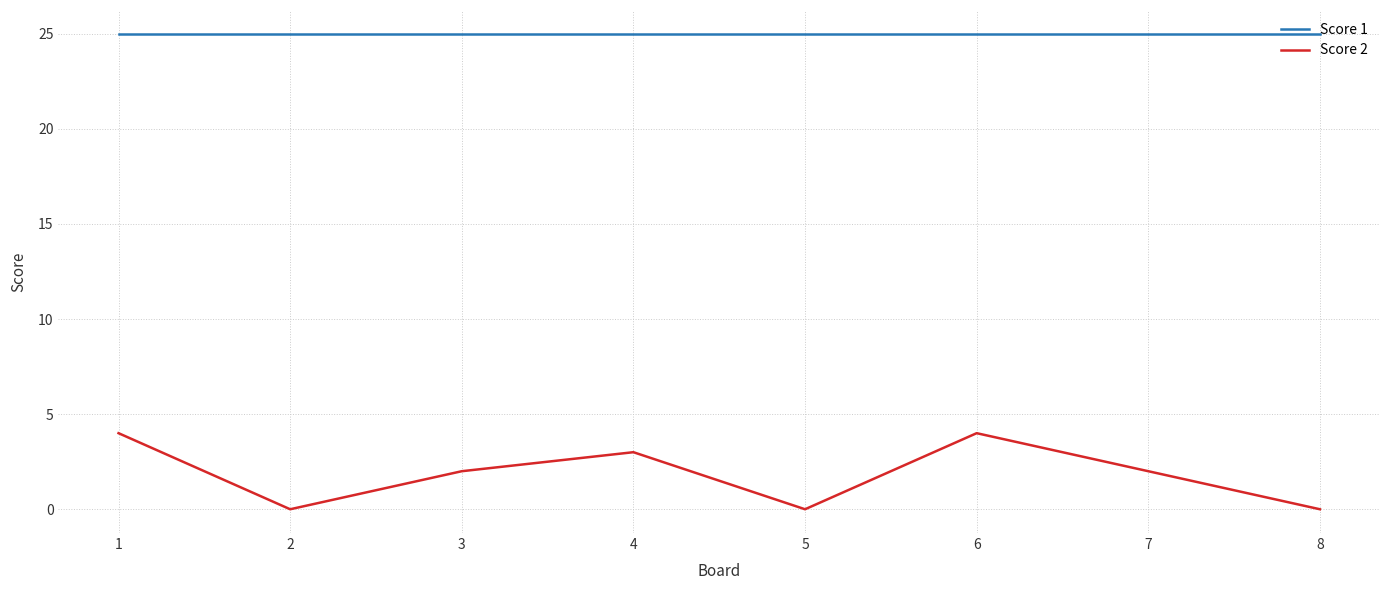

What is the spread (max minus min) of values at 3?

23